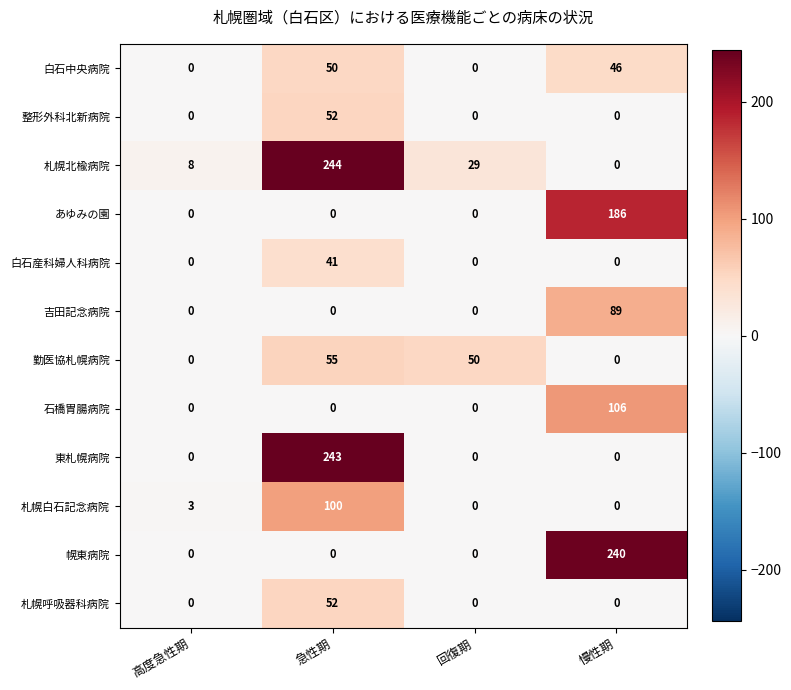

True or false: 東札幌病院 has a value of 151 at 急性期.

False